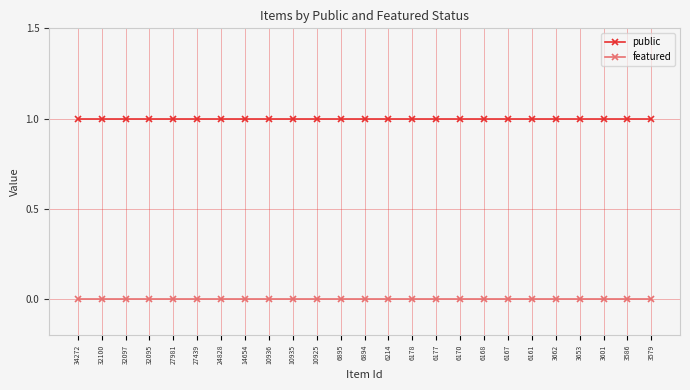

The value of public at 32095 is 1. True or false?

True